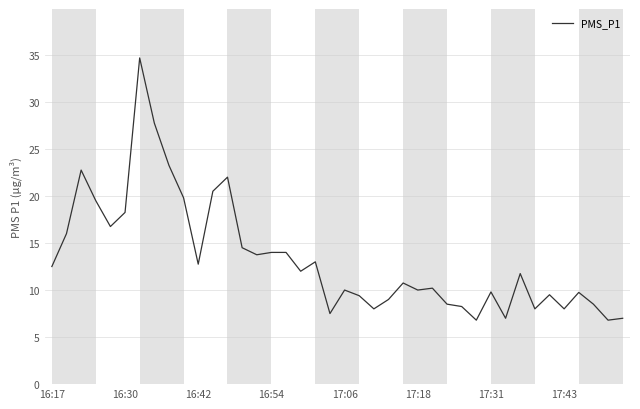

What is the greatest value displayed?

34.7